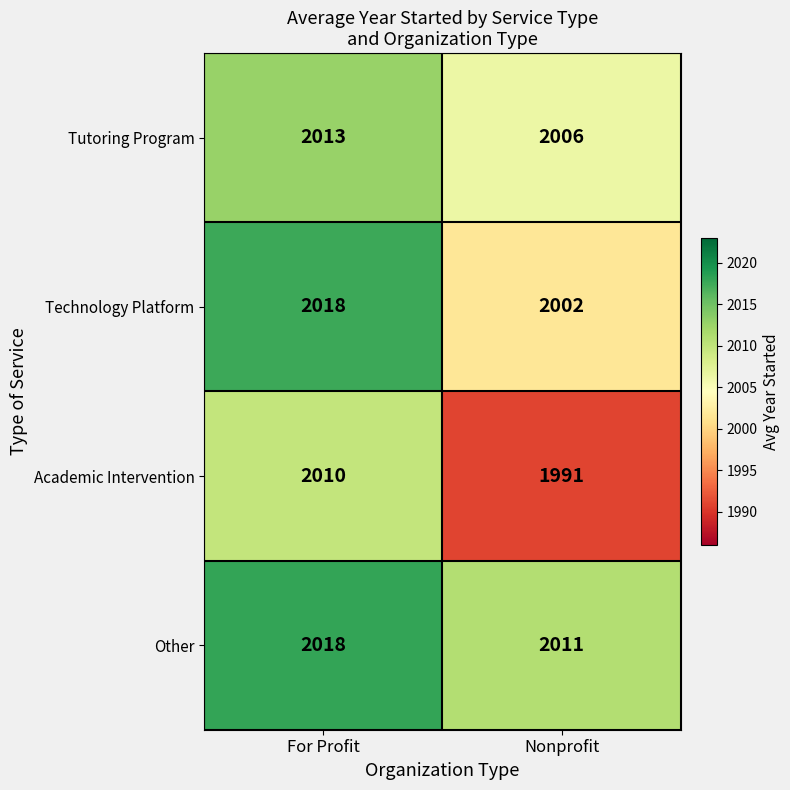

Reading right to left, transcribe all the data shown in this chart.

Tutoring Program: Nonprofit=2006	For Profit=2013
Technology Platform: Nonprofit=2002	For Profit=2018
Academic Intervention: Nonprofit=1991	For Profit=2010
Other: Nonprofit=2011	For Profit=2018